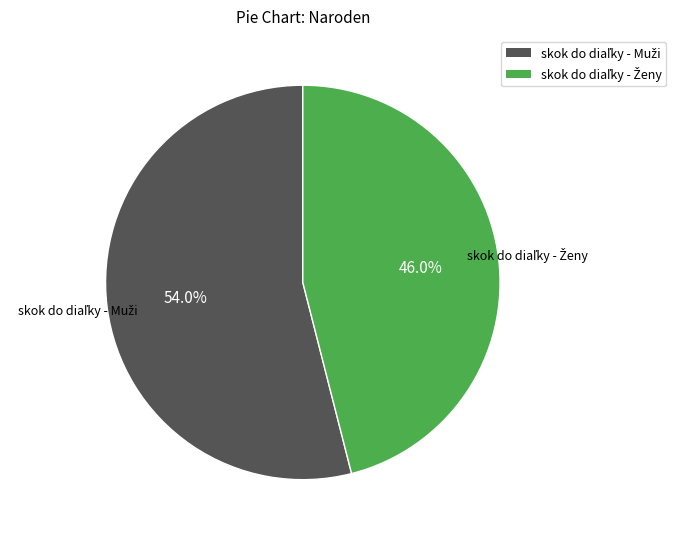

Is there a majority slice in this chart?

Yes